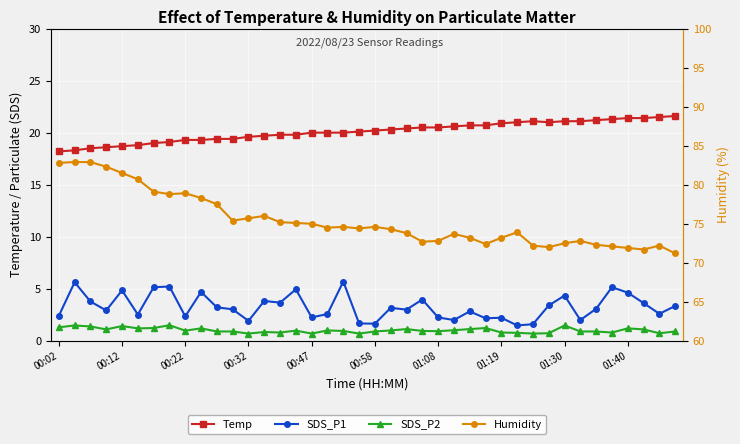

Between 00:58 and 00:02, which is larger?

00:58